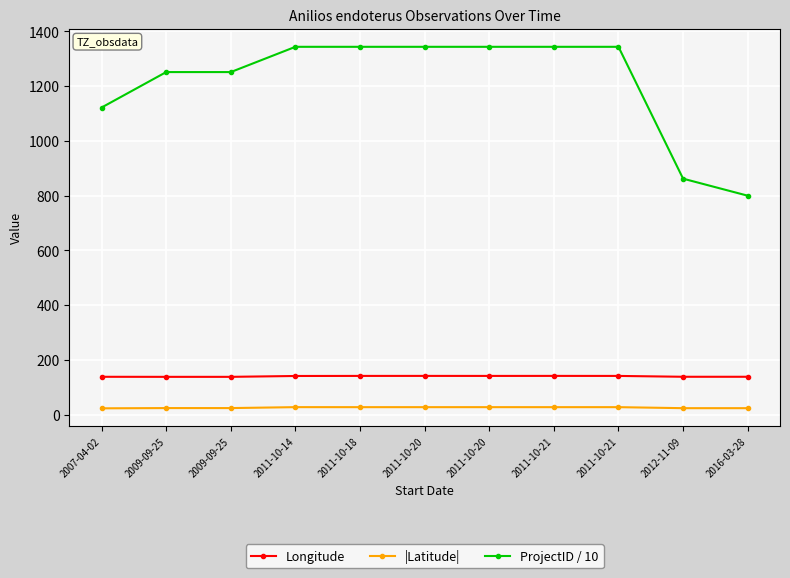

What is the label of the 9th point from the left?

2011-10-21